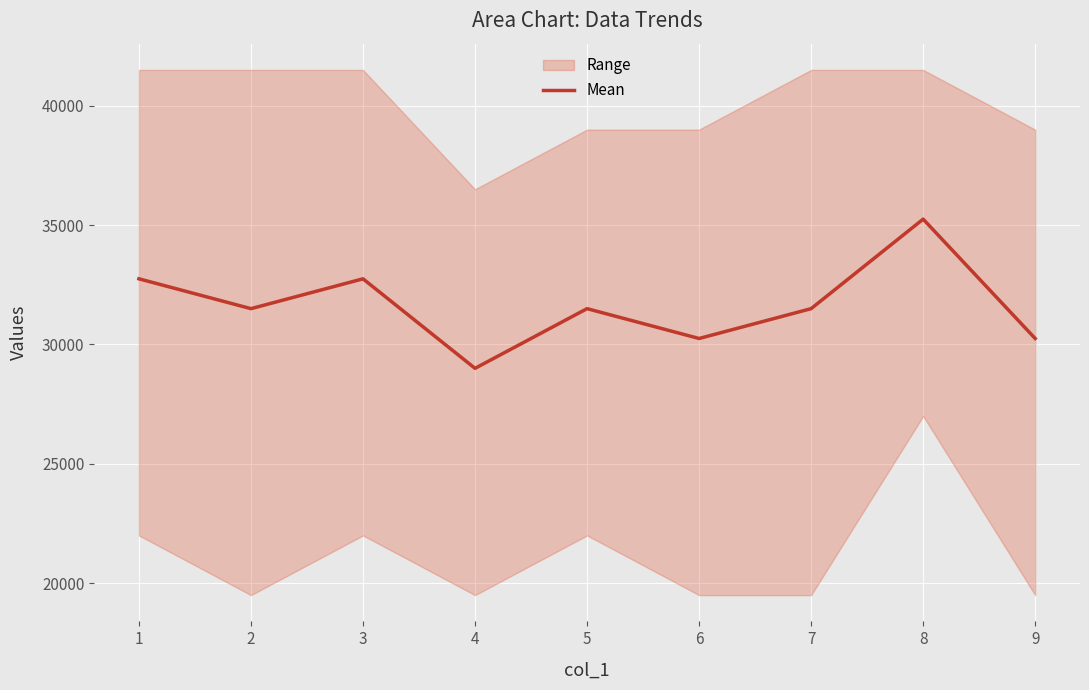

True or false: there are more than 1 points higher than both neighbors.

True